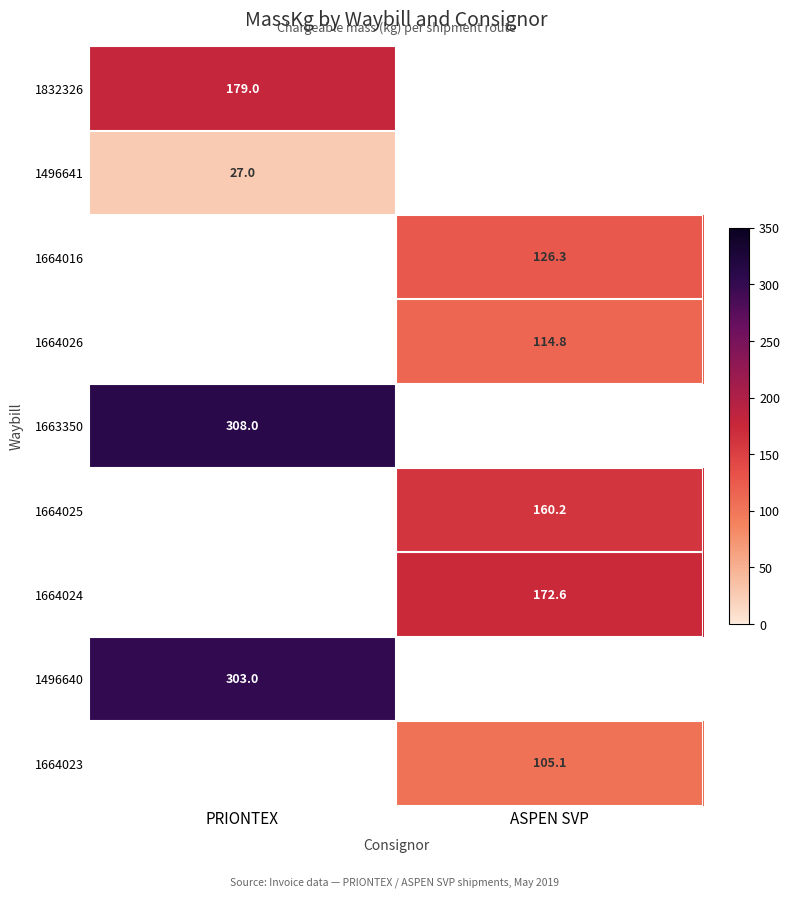

The 1664026 series shows 201.0 at ASPEN SVP. True or false?

False